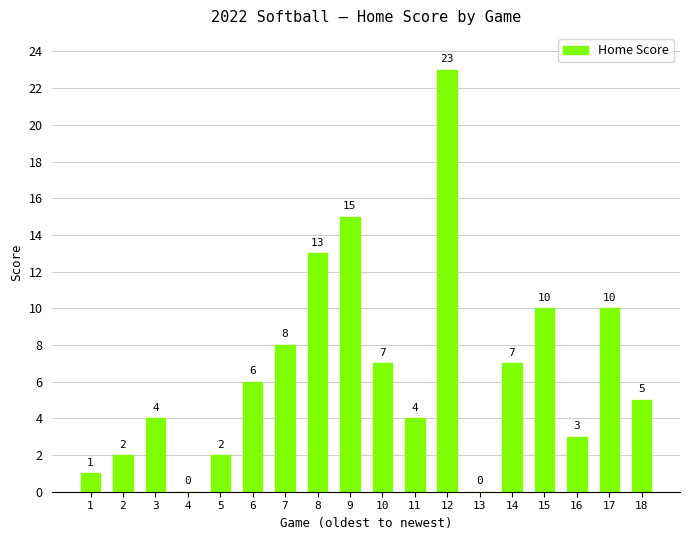

How many series are shown in this chart?

1